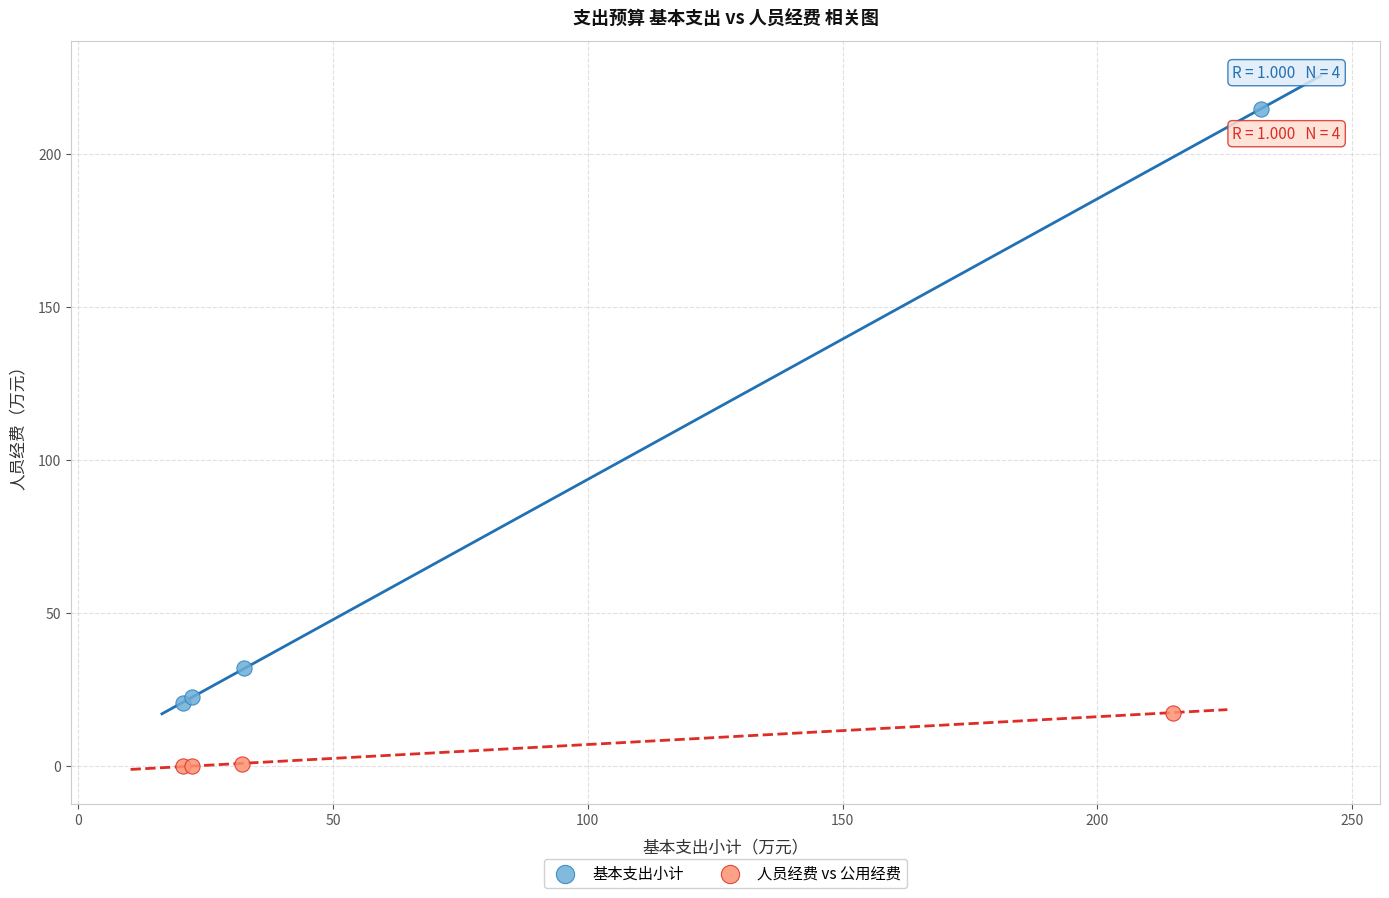

What are all the series names shown in the legend?

基本支出小计, 人员经费 vs 公用经费